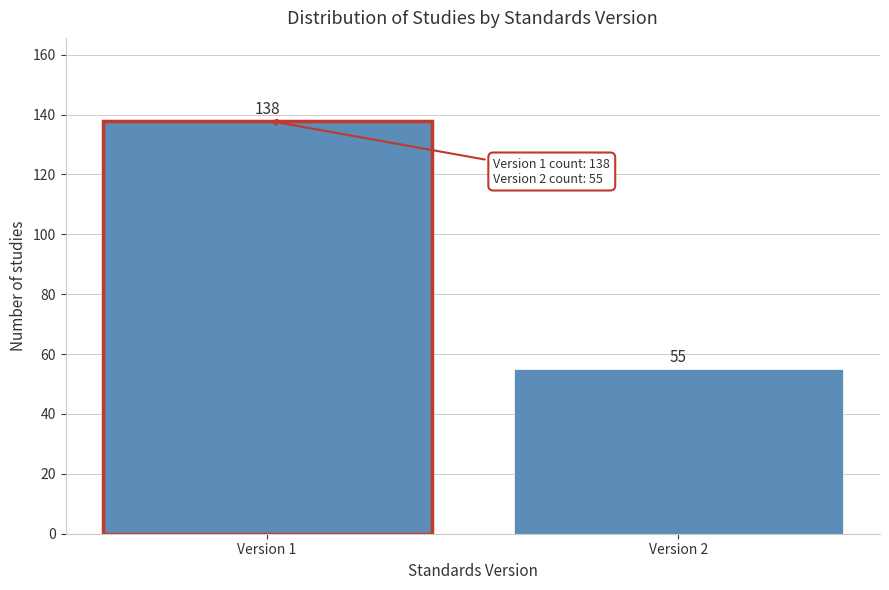

Reading left to right, list all the values displayed in this chart.

138	55